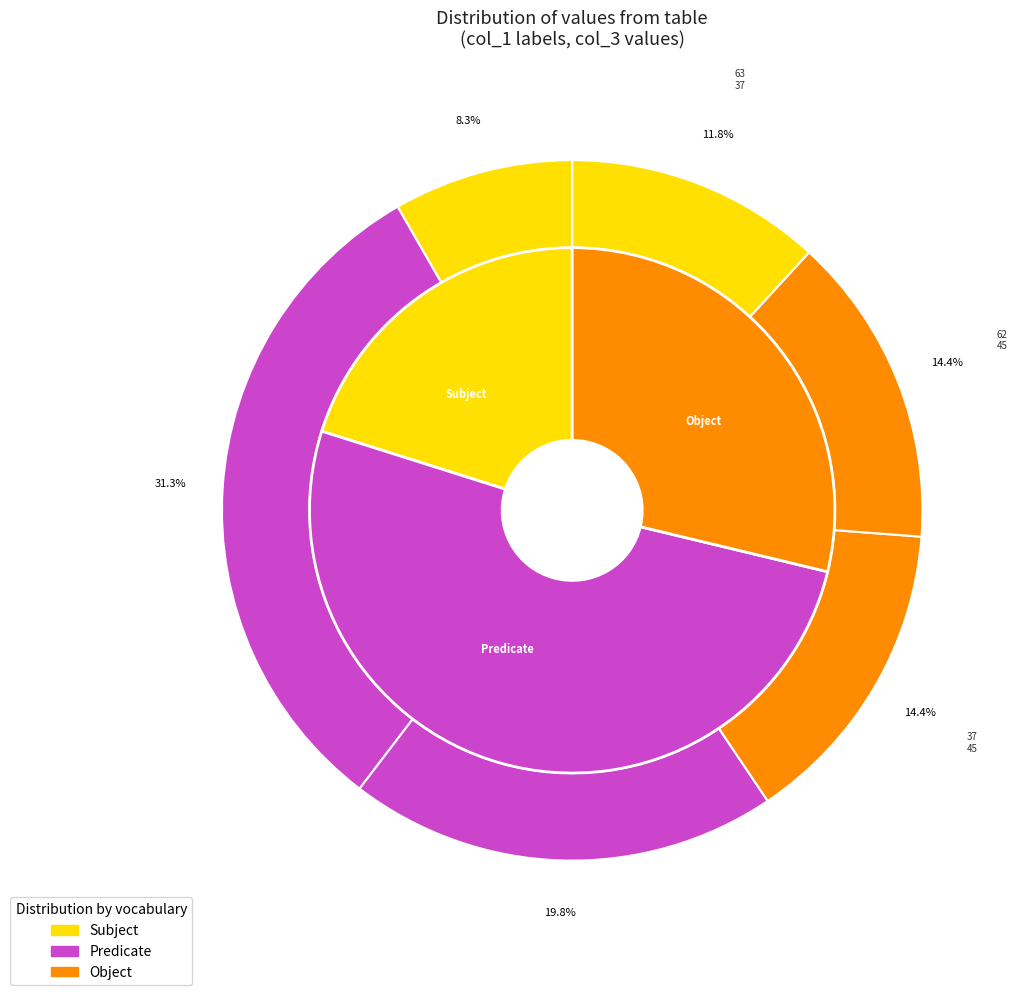

Is it true that 89 is 6% of the pie?

True